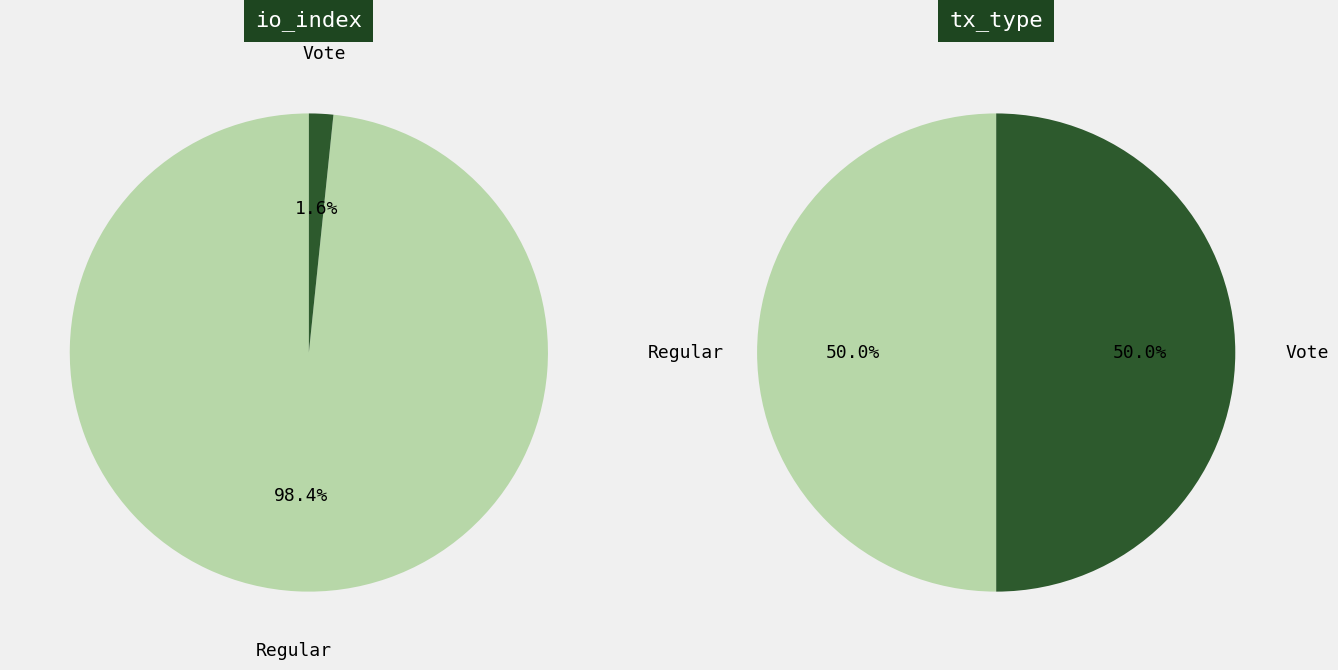

Rank the categories by value from lowest to highest.

Vote, Regular